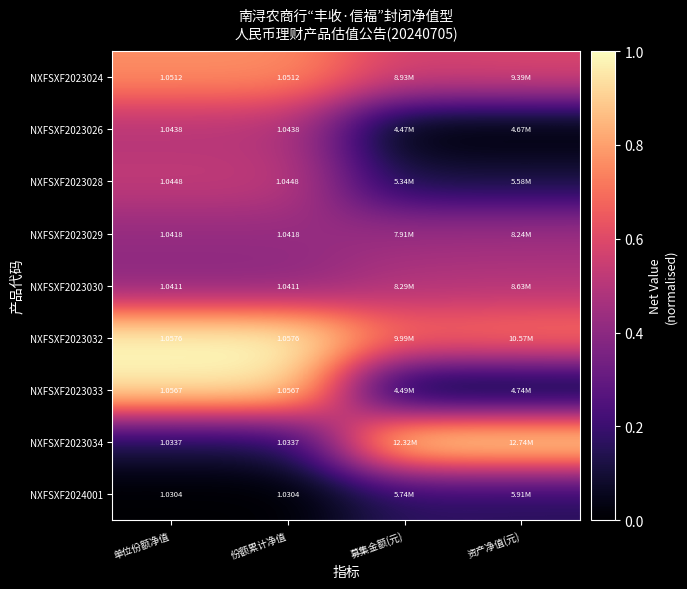

Is the value of NXFSXF2023026 at 单位份额净值 greater than the value of NXFSXF2023030 at 单位份额净值?

Yes